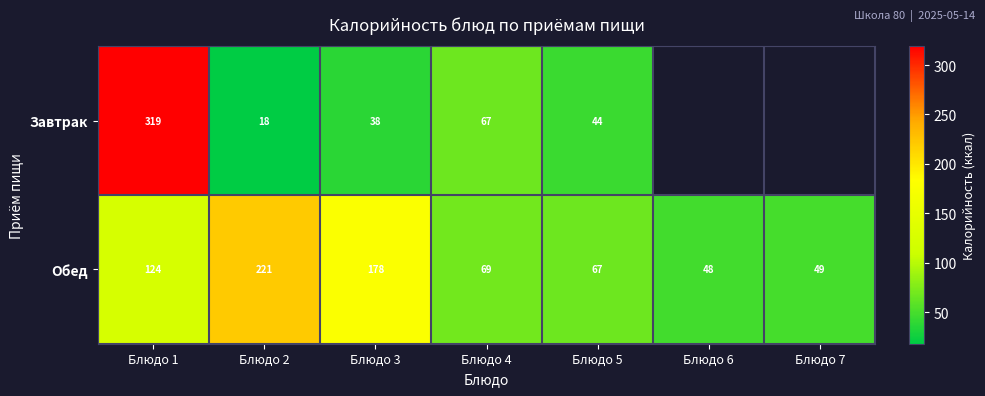

Which series changed the most between Блюдо 4 and Блюдо 5?

Завтрак